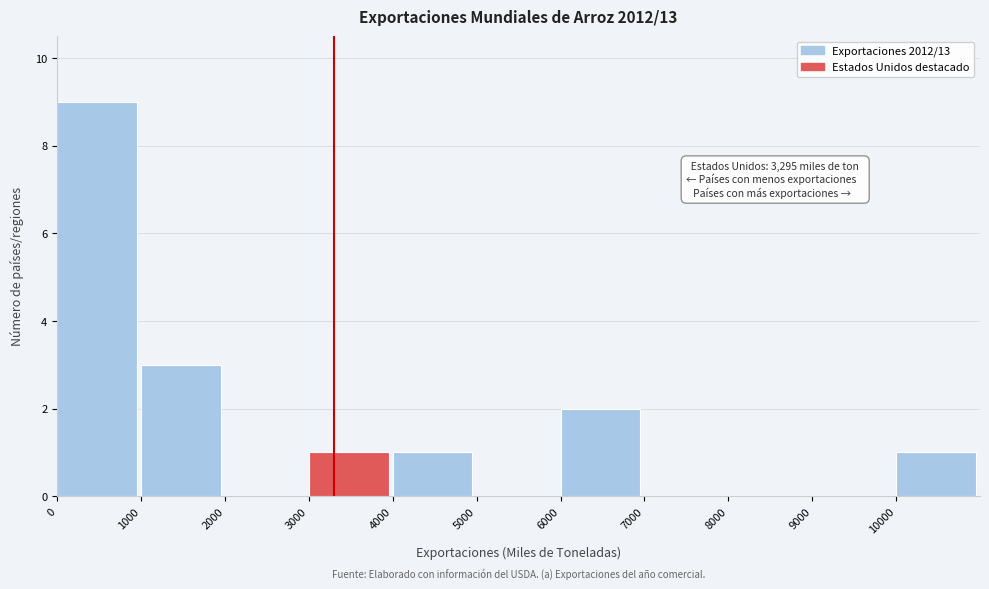

Which range on the x-axis has the tallest bar?

0 to 1000